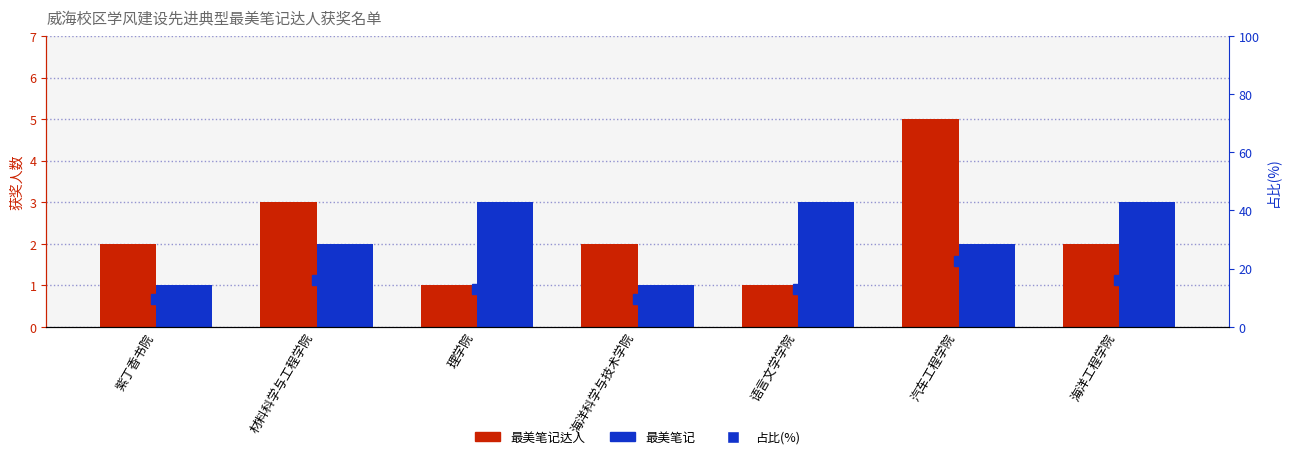

Rank the series by their maximum value, from lowest to highest.

最美笔记, 最美笔记达人, 占比(%)